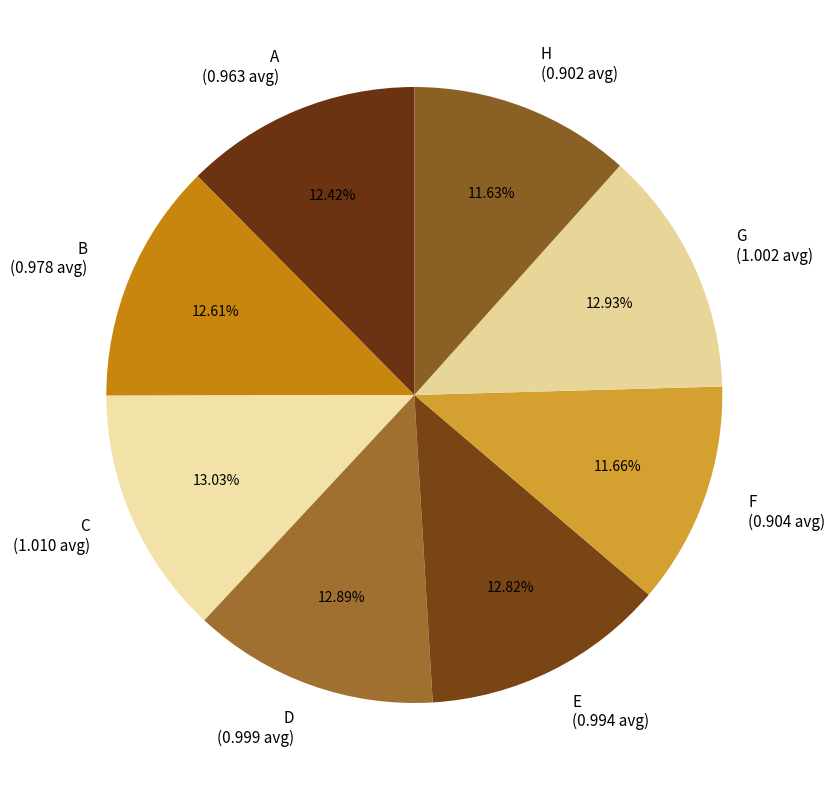

To the nearest percent, what portion does B represent?

13%